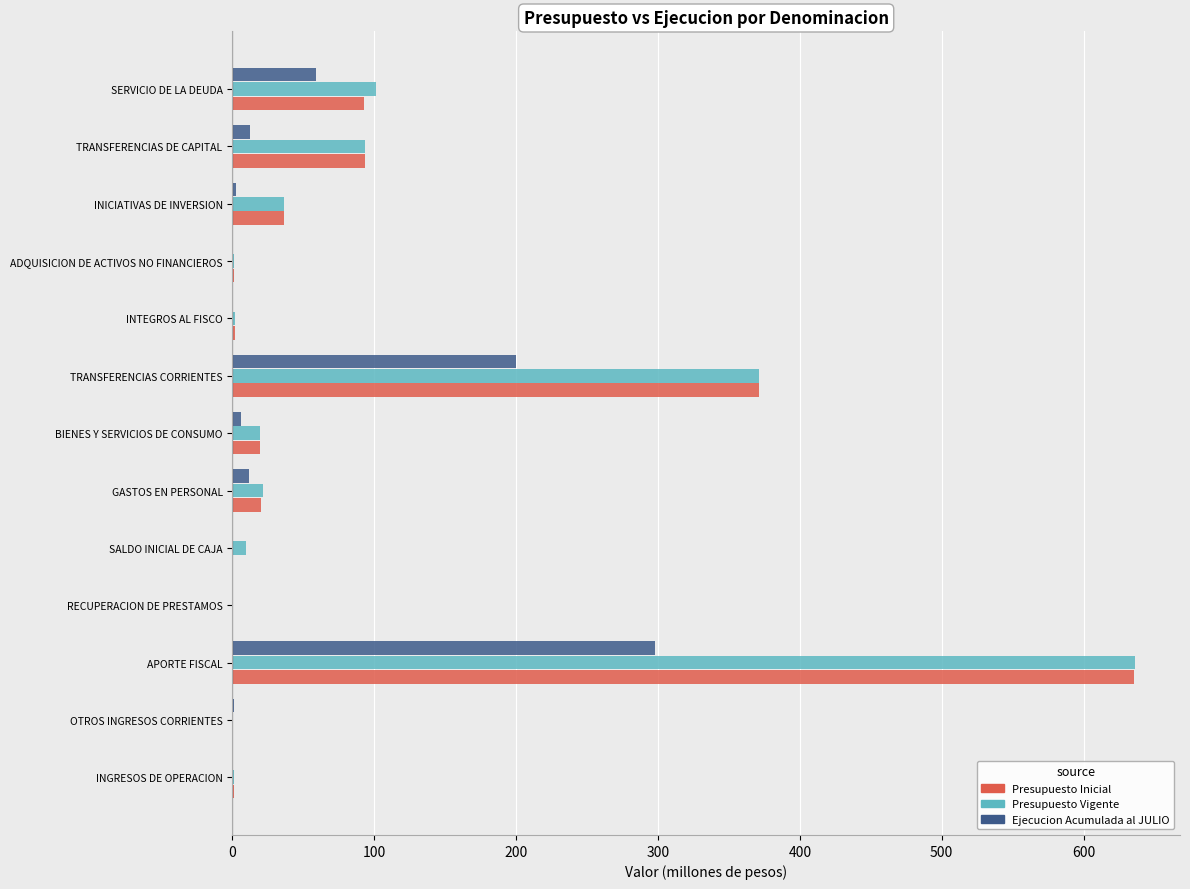

What is the sum of all Ejecucion Acumulada al JULIO values?

591.5